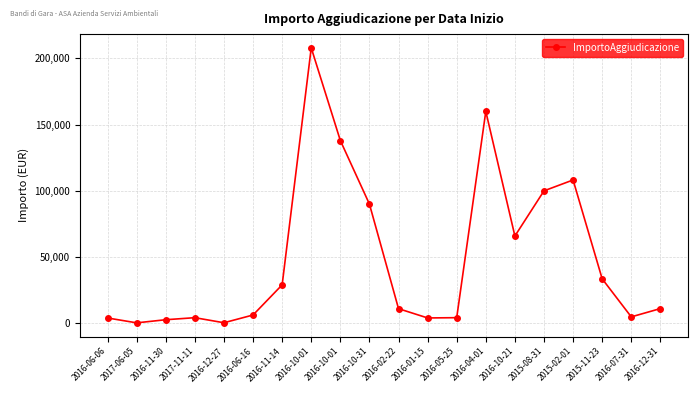

How many lines are shown in the chart?

1